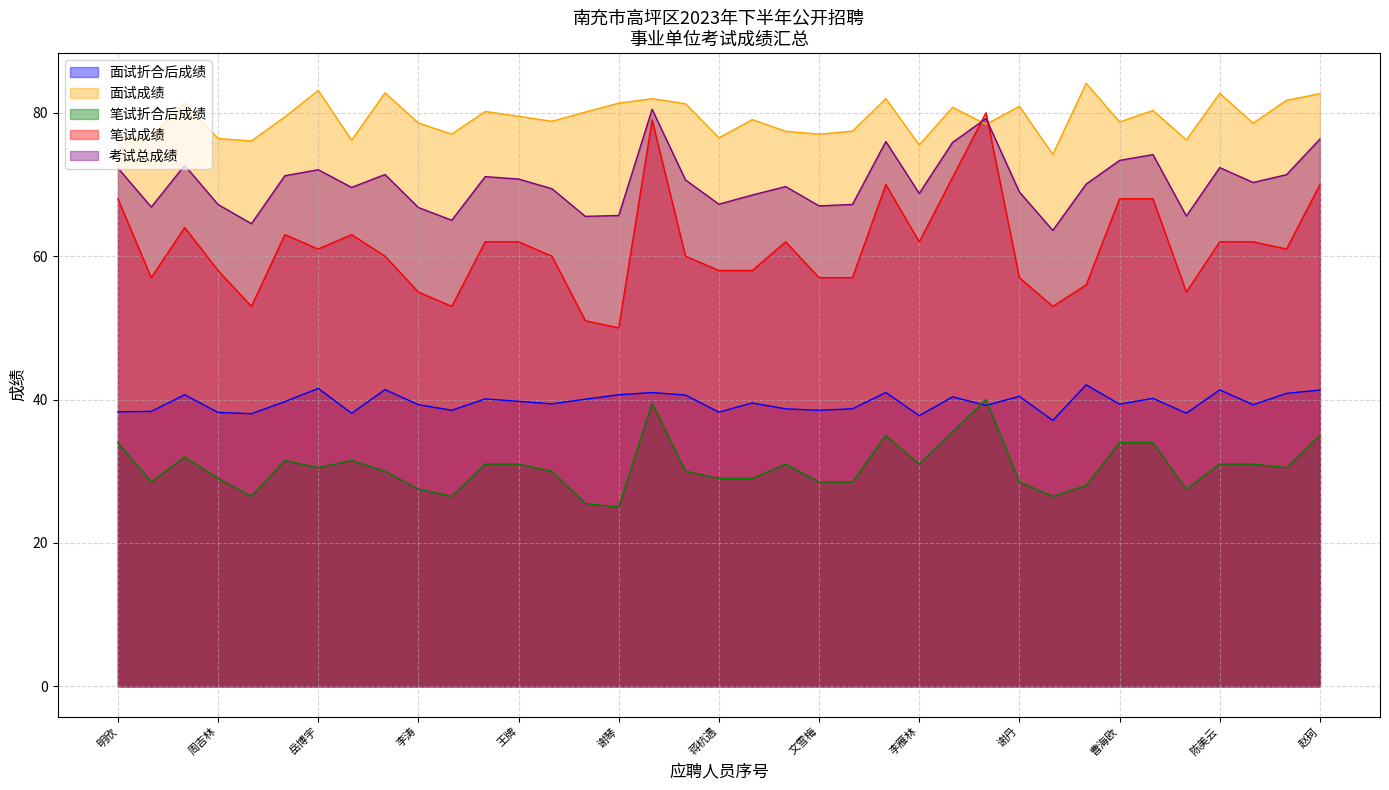

How many interior local valleys does the 笔试成绩 series have?

9